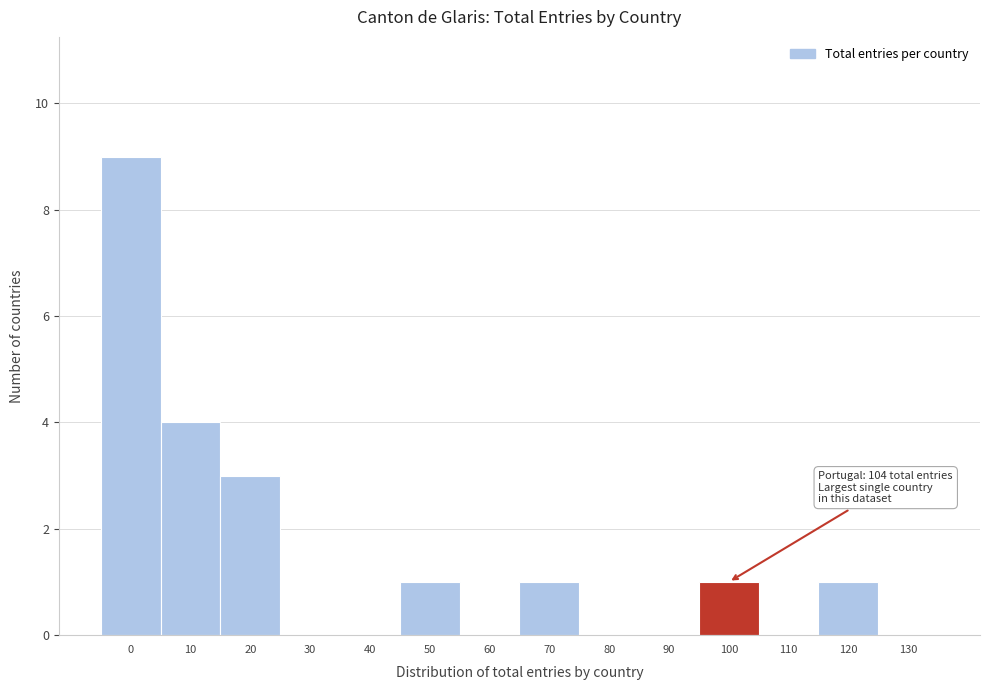

Reading right to left, list all the values displayed in this chart.

130=0	120=1	110=0	100=1	90=0	80=0	70=1	60=0	50=1	40=0	30=0	20=3	10=4	0=9